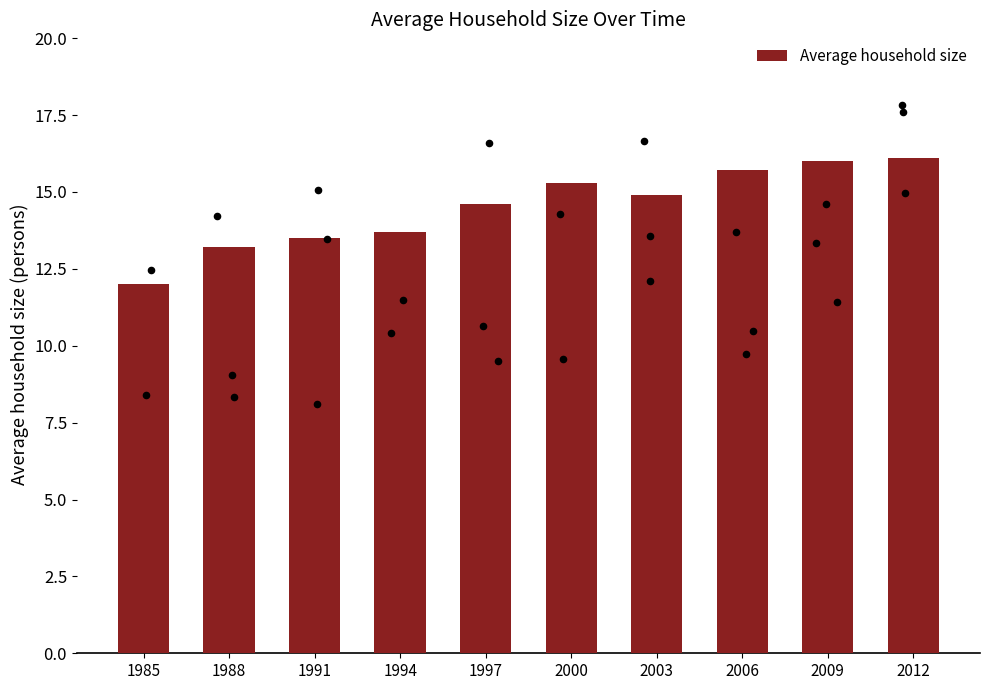

Approximately how many times larger is the value at 1991 compared to 2000?

0.9